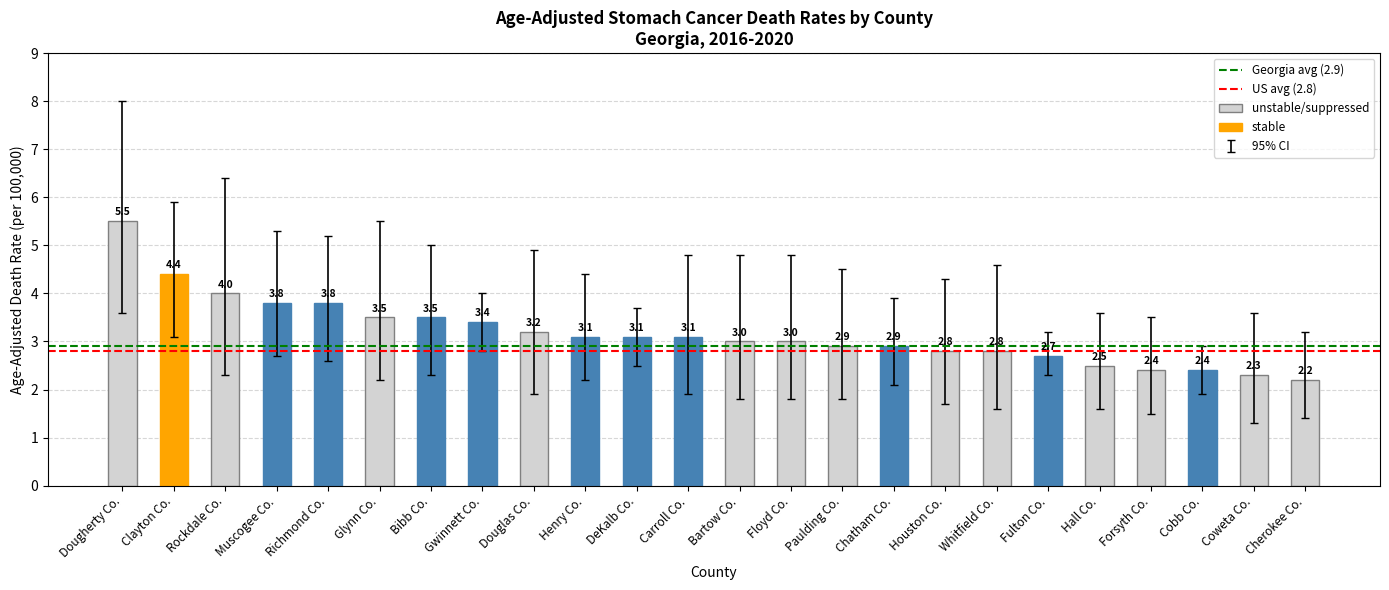

What is the value of the US avg (2.8) bar at the 2nd from the left?

2.8